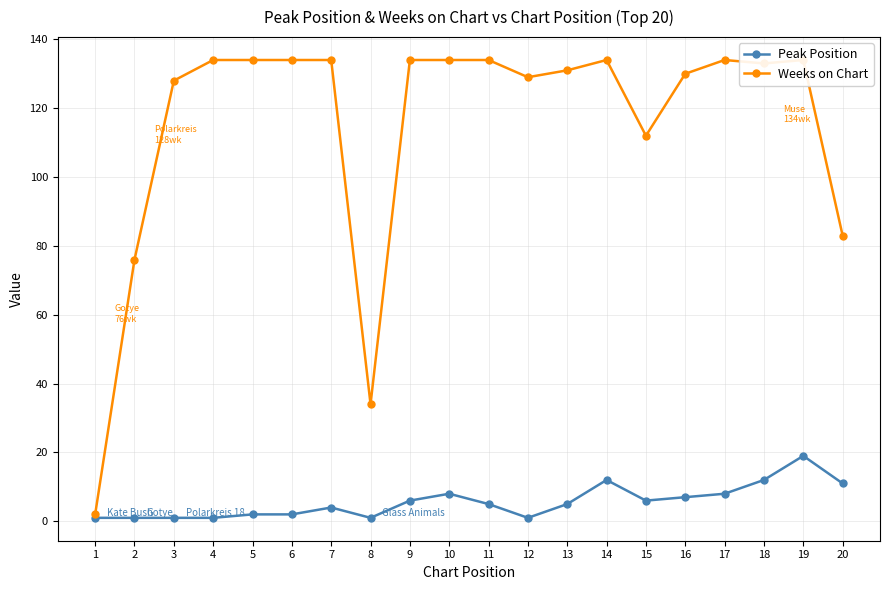

How many interior local peaks does the Weeks on Chart series have?

3